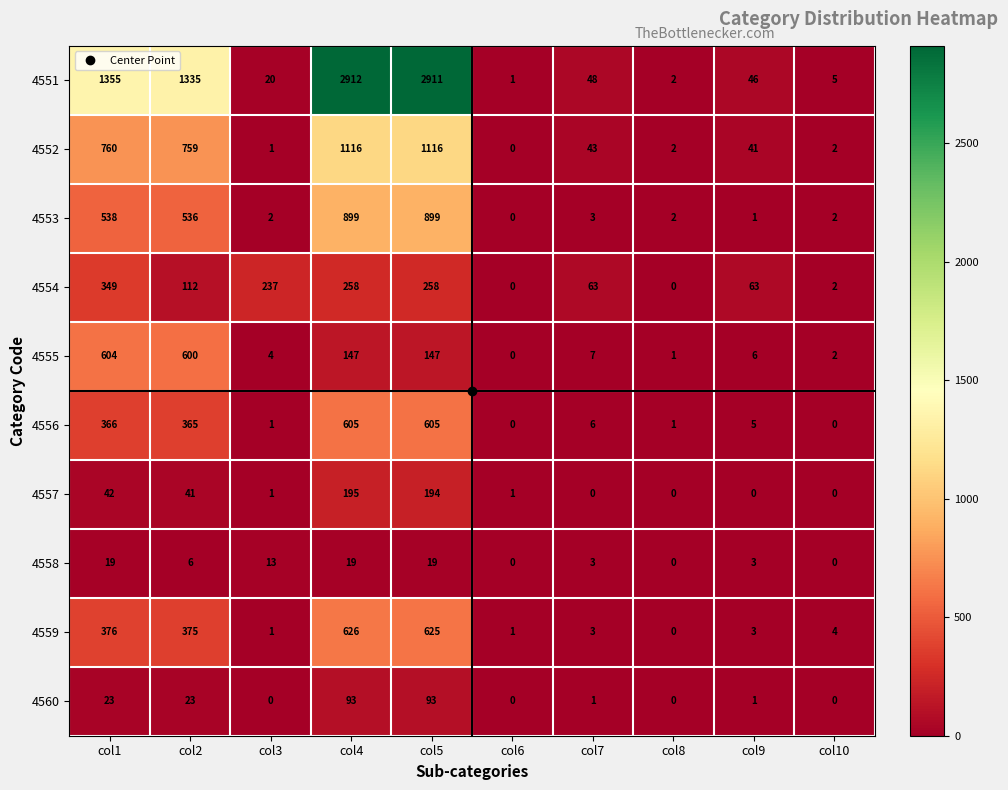

What is the highest value of the 4554 series?

349